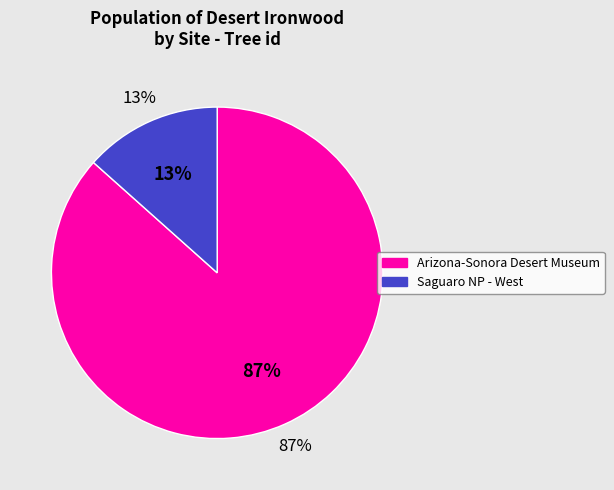

How many slices are in this pie chart?

2